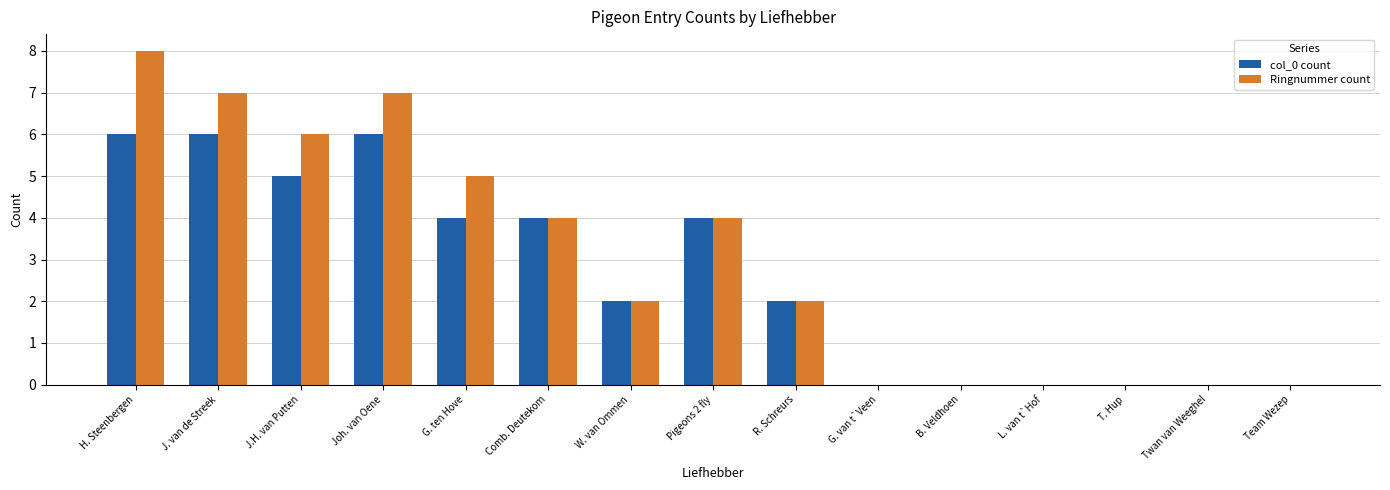

How many data points does each series have?

15